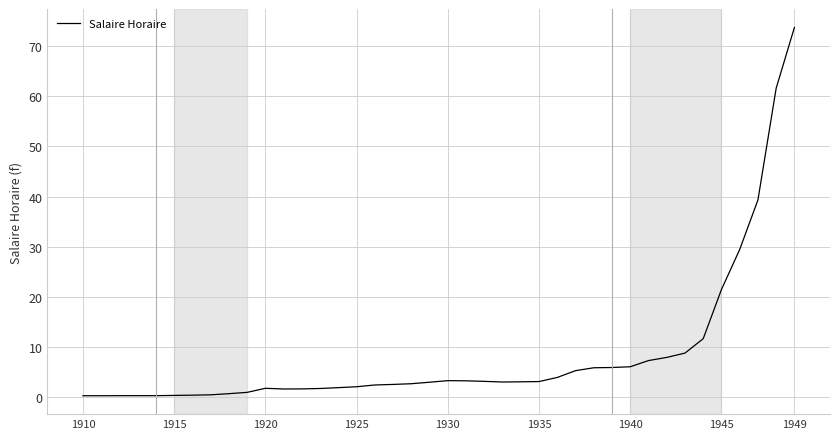

Does the chart display data point markers on the line(s)?

No